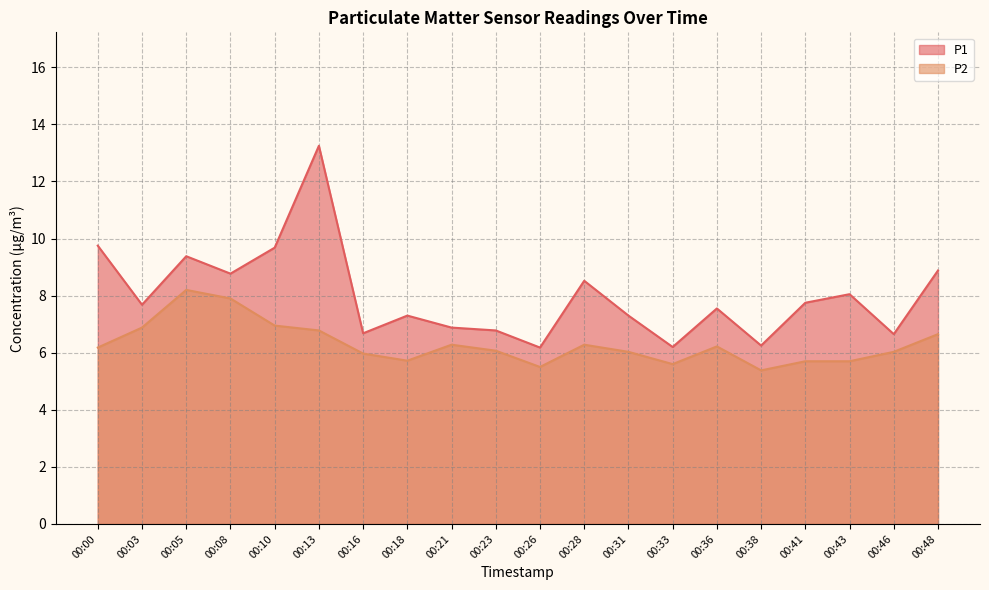

How many data points in P2 are above 6?

13